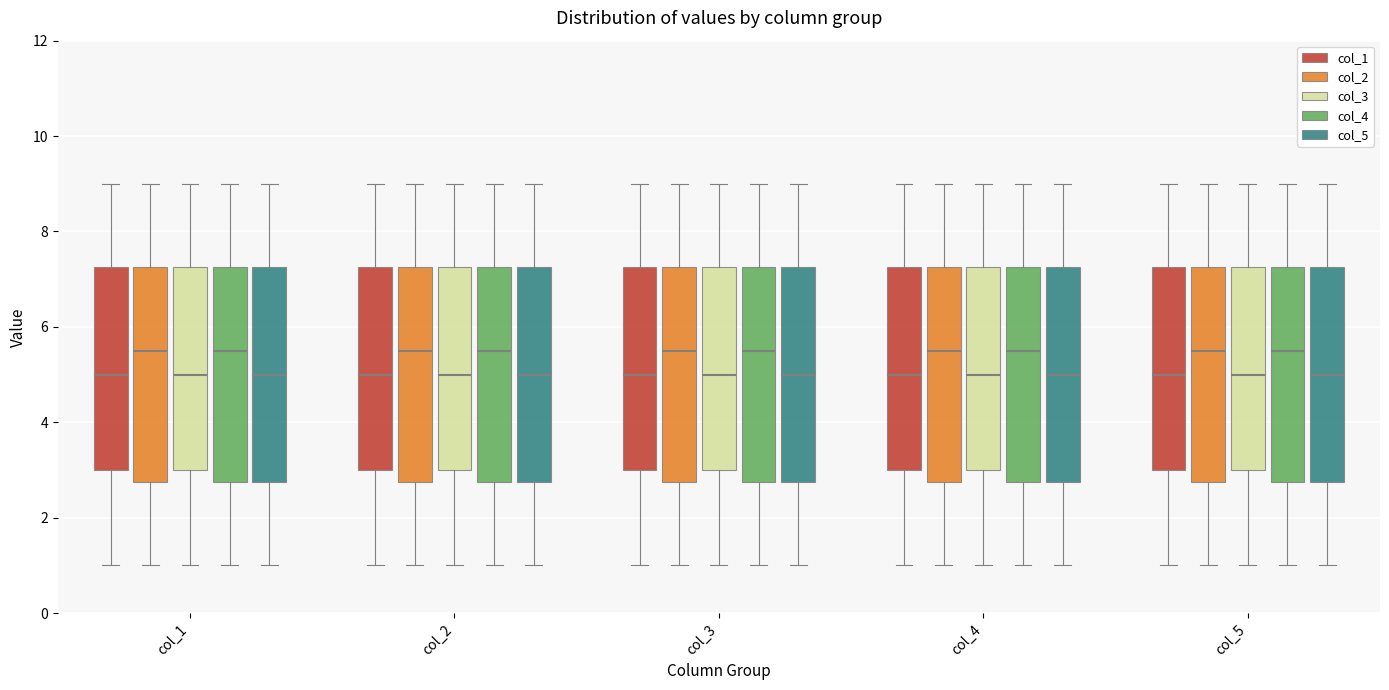

Reading left to right, read every box against the y-axis: the position of its median line, the range the box covers, and the ends of its whiskers. The values are not printed on the chart, so give them approximately, as read against the axis.

col_1 (col_1): median 5.0, box 3.0 to 7.2, whiskers 1.0 to 9.0
col_1 (col_2): median 5.6, box 2.8 to 7.2, whiskers 1.0 to 9.0
col_1 (col_3): median 5.0, box 3.0 to 7.2, whiskers 1.0 to 9.0
col_1 (col_4): median 5.6, box 2.8 to 7.2, whiskers 1.0 to 9.0
col_1 (col_5): median 5.0, box 2.8 to 7.2, whiskers 1.0 to 9.0
col_2 (col_1): median 5.0, box 3.0 to 7.2, whiskers 1.0 to 9.0
col_2 (col_2): median 5.6, box 2.8 to 7.2, whiskers 1.0 to 9.0
col_2 (col_3): median 5.0, box 3.0 to 7.2, whiskers 1.0 to 9.0
col_2 (col_4): median 5.6, box 2.8 to 7.2, whiskers 1.0 to 9.0
col_2 (col_5): median 5.0, box 2.8 to 7.2, whiskers 1.0 to 9.0
col_3 (col_1): median 5.0, box 3.0 to 7.2, whiskers 1.0 to 9.0
col_3 (col_2): median 5.6, box 2.8 to 7.2, whiskers 1.0 to 9.0
col_3 (col_3): median 5.0, box 3.0 to 7.2, whiskers 1.0 to 9.0
col_3 (col_4): median 5.6, box 2.8 to 7.2, whiskers 1.0 to 9.0
col_3 (col_5): median 5.0, box 2.8 to 7.2, whiskers 1.0 to 9.0
col_4 (col_1): median 5.0, box 3.0 to 7.2, whiskers 1.0 to 9.0
col_4 (col_2): median 5.6, box 2.8 to 7.2, whiskers 1.0 to 9.0
col_4 (col_3): median 5.0, box 3.0 to 7.2, whiskers 1.0 to 9.0
col_4 (col_4): median 5.6, box 2.8 to 7.2, whiskers 1.0 to 9.0
col_4 (col_5): median 5.0, box 2.8 to 7.2, whiskers 1.0 to 9.0
col_5 (col_1): median 5.0, box 3.0 to 7.2, whiskers 1.0 to 9.0
col_5 (col_2): median 5.6, box 2.8 to 7.2, whiskers 1.0 to 9.0
col_5 (col_3): median 5.0, box 3.0 to 7.2, whiskers 1.0 to 9.0
col_5 (col_4): median 5.6, box 2.8 to 7.2, whiskers 1.0 to 9.0
col_5 (col_5): median 5.0, box 2.8 to 7.2, whiskers 1.0 to 9.0